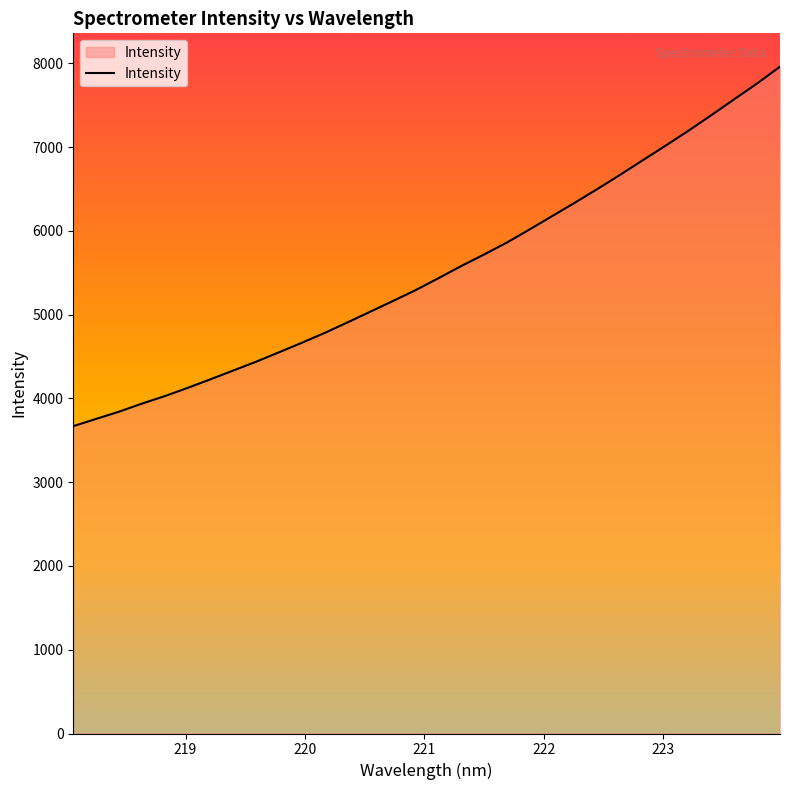

What is the difference between the maximum and minimum values?

4290.8